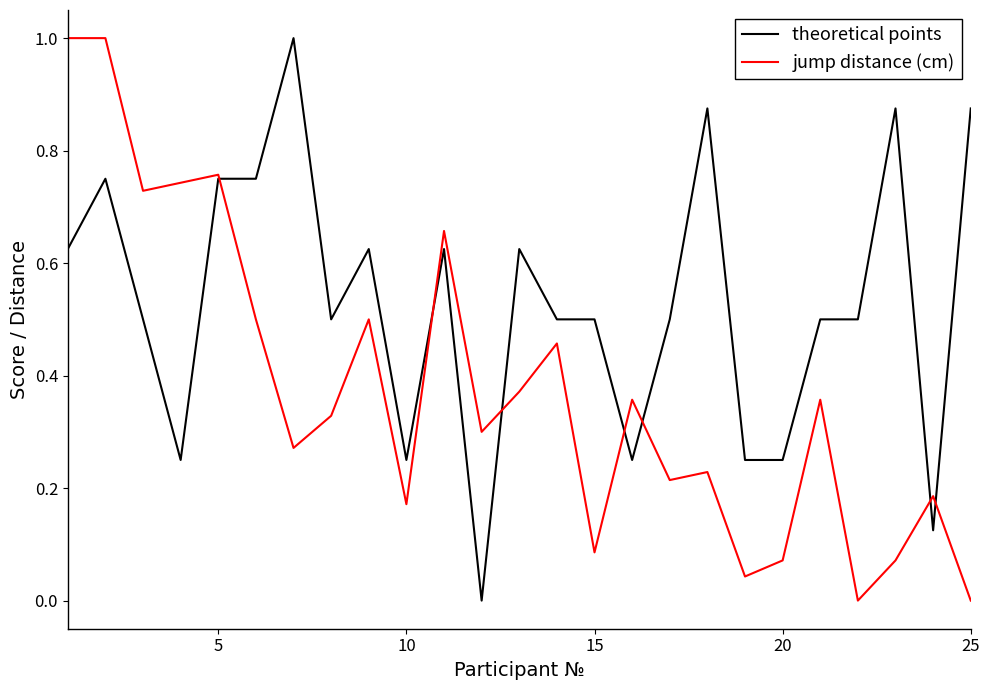

Which series has the largest total across all categories?

theoretical points